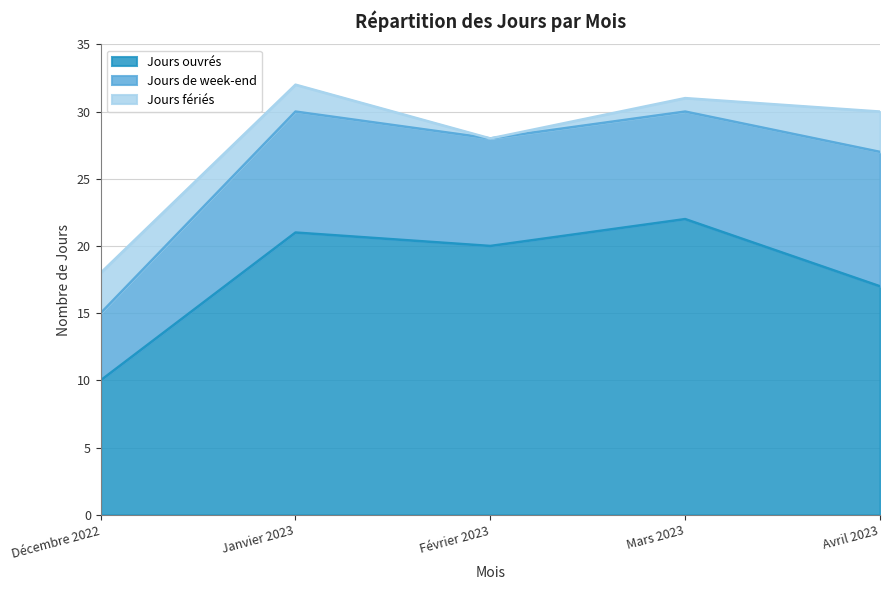

What value does the Jours de week-end series have at Février 2023?

8